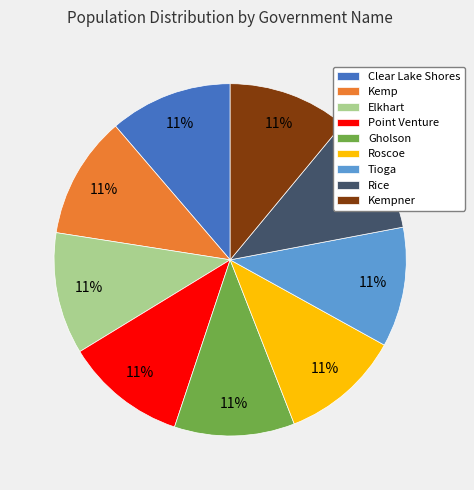

How many segments does this pie chart have?

9